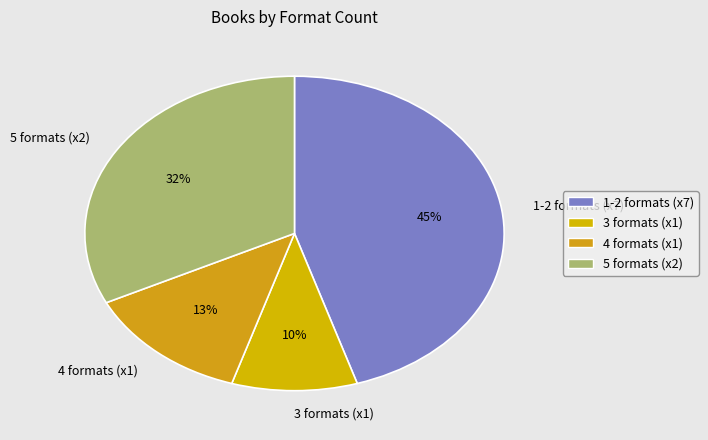

Which slice is the largest?

1-2 formats (x7)